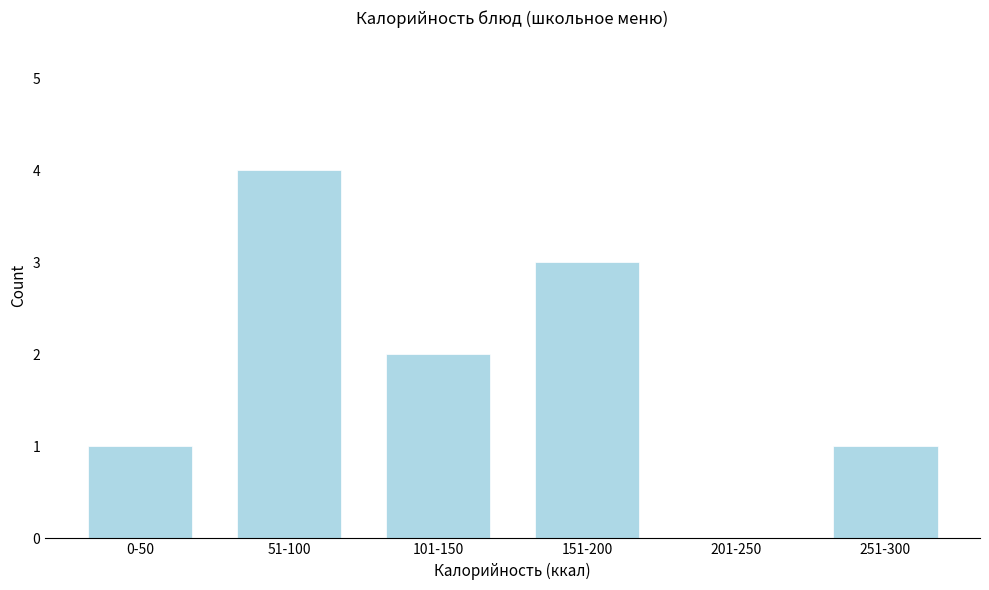

Reading right to left, transcribe all the data shown in this chart.

251-300=1	201-250=0	151-200=3	101-150=2	51-100=4	0-50=1